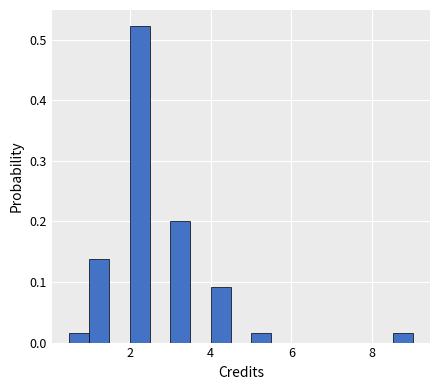

Around what value on the x-axis is the tallest bar? Give the approximate position of its centre, as read against the axis.

2.2